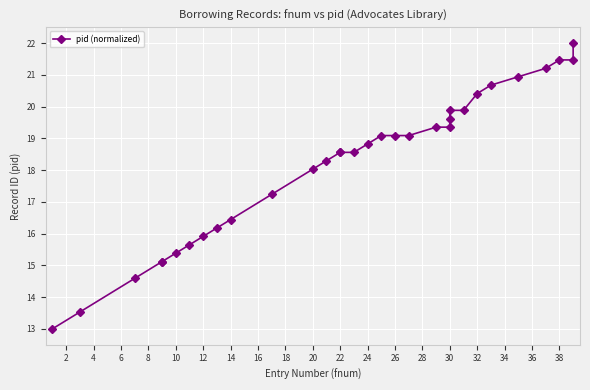

Which has a higher value, 20 or 18?

20